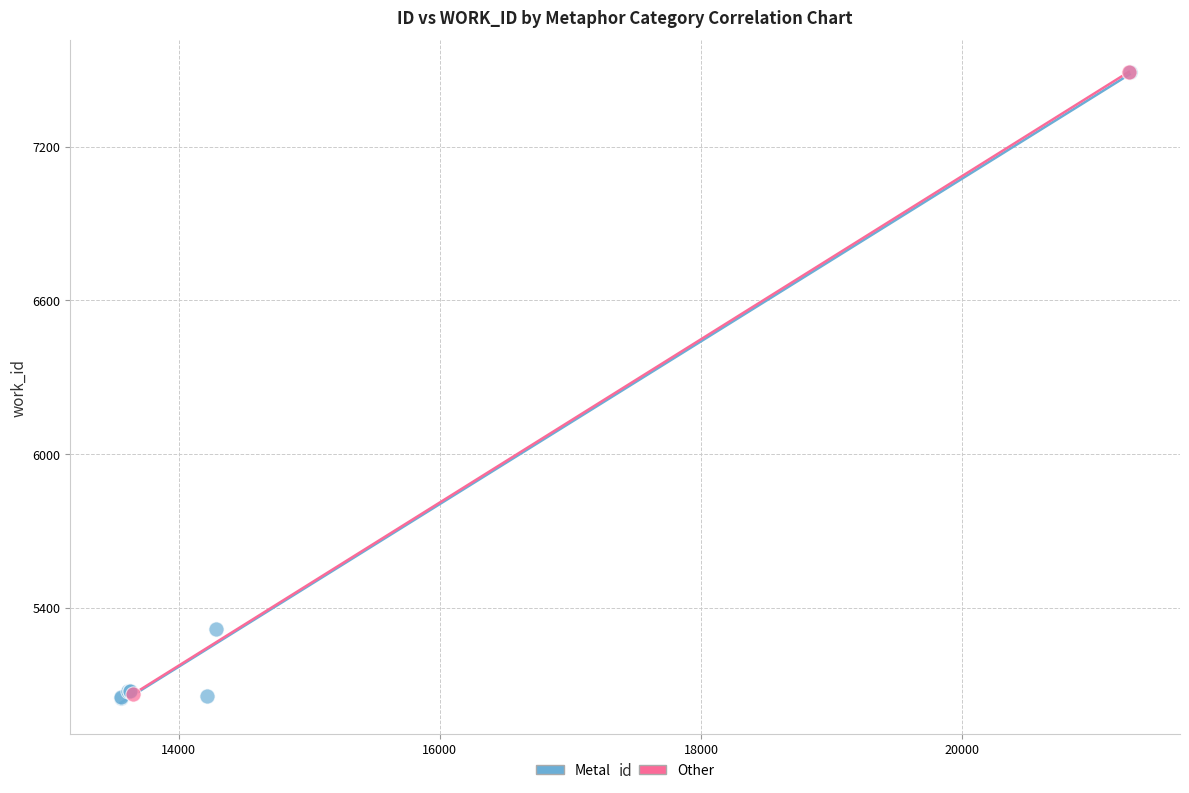

What are all the series names shown in the legend?

Metal, Other